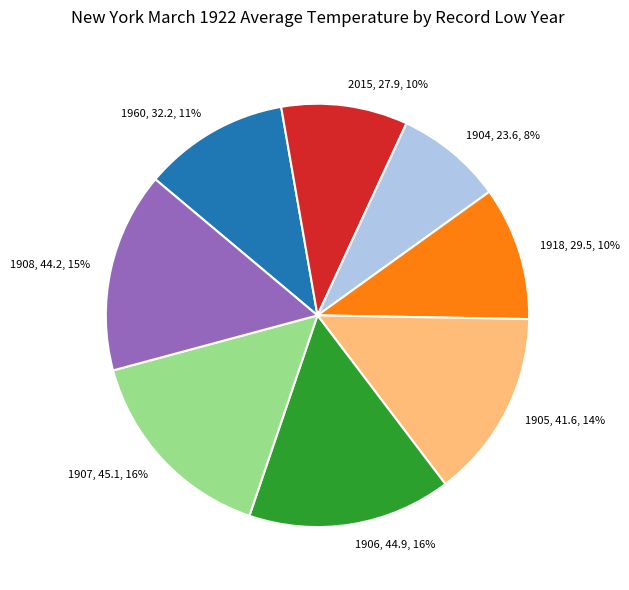

Which category has the smallest portion of the pie?

1904